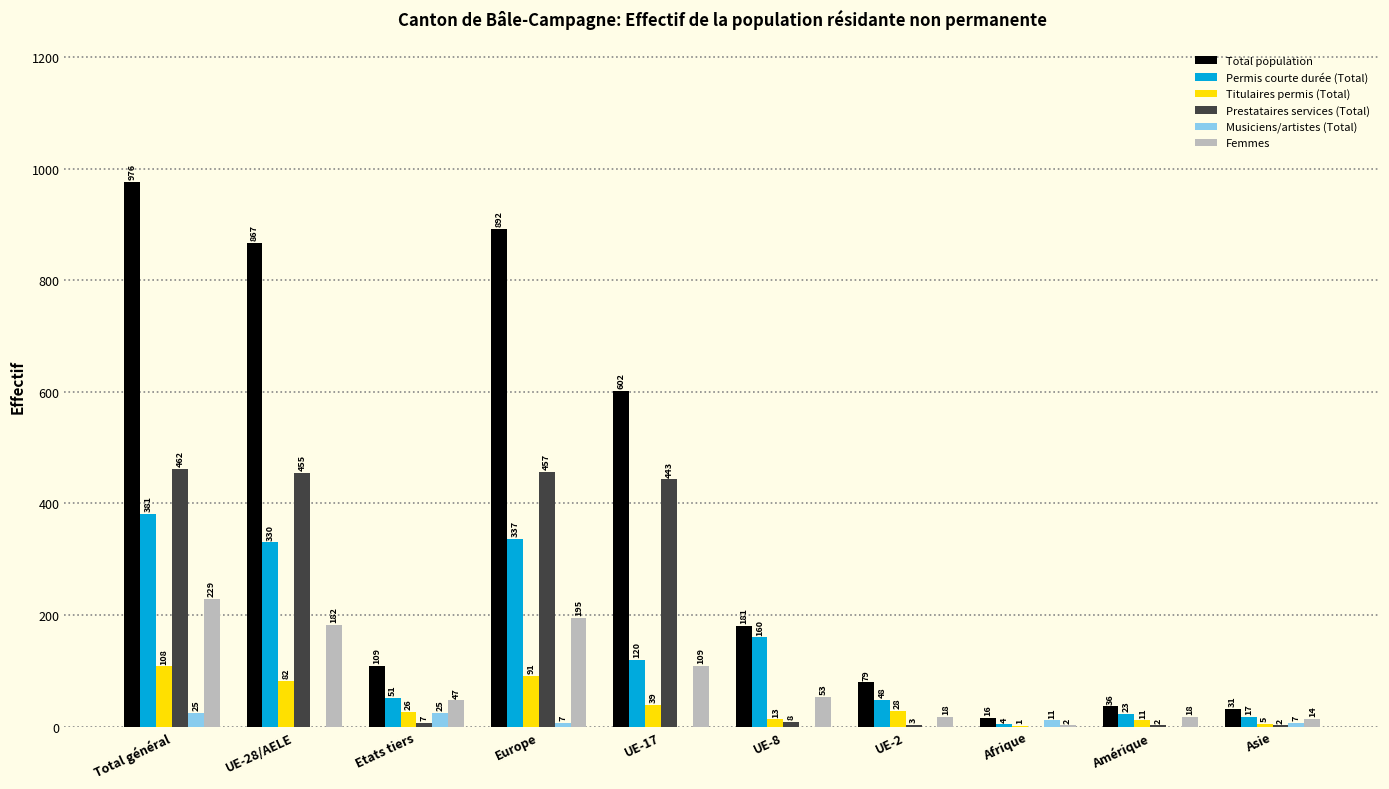

What are all the series names shown in the legend?

Total population, Permis courte durée (Total), Titulaires permis (Total), Prestataires services (Total), Musiciens/artistes (Total), Femmes